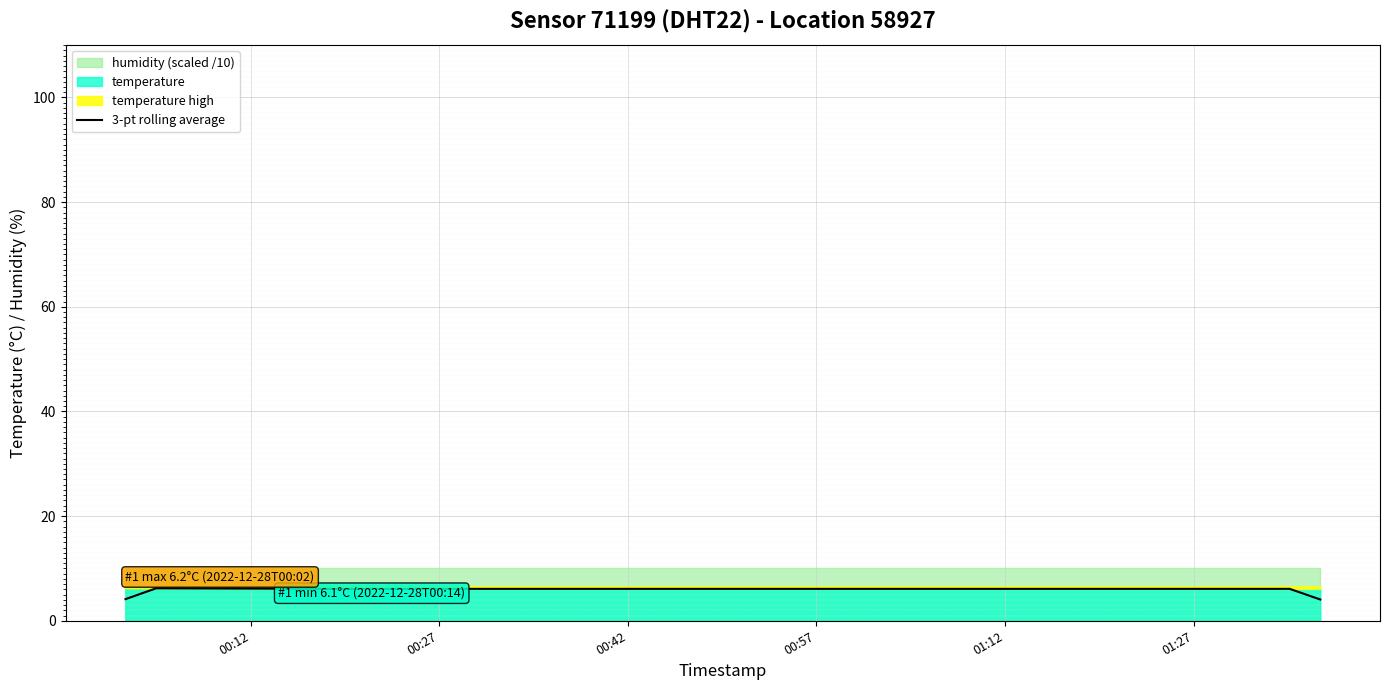

What is the minimum value for 3-pt rolling average?

4.1